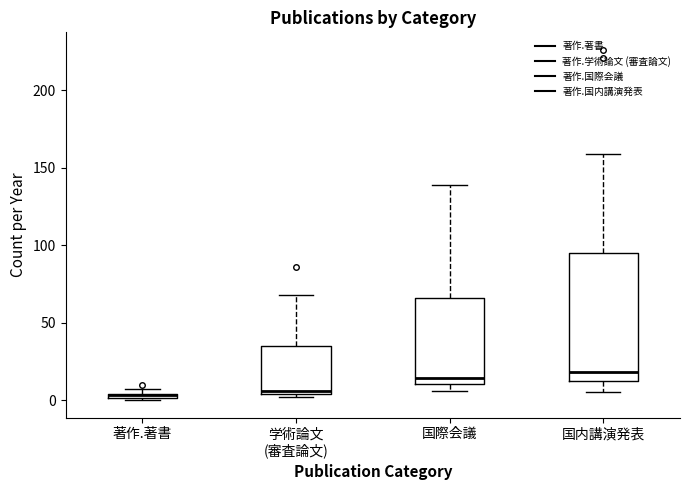

Comparing the boxes themselves (not the whiskers), which one is the tallest?

国内講演発表